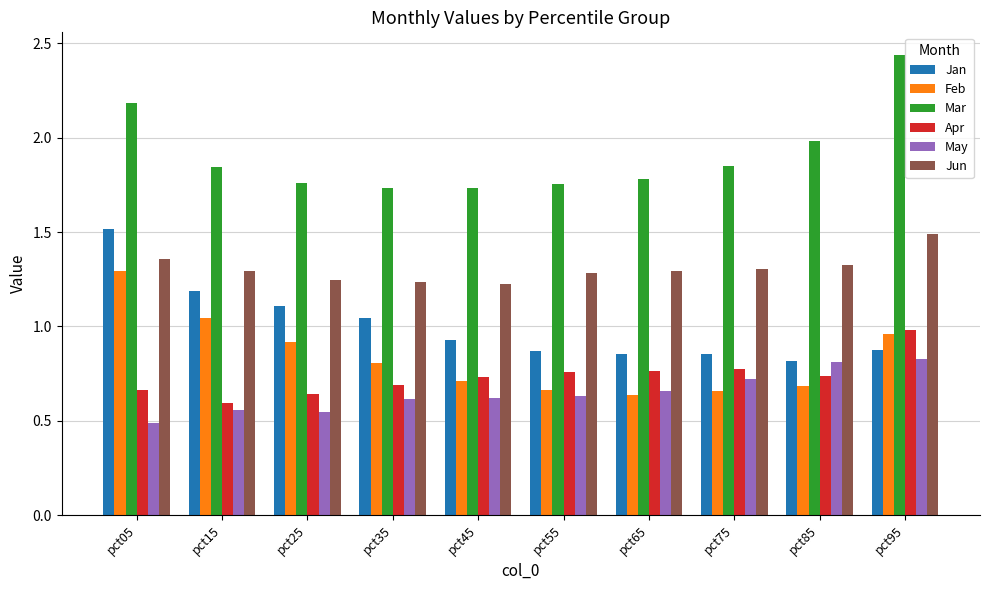

Which series changed the most between pct35 and pct95?

Mar